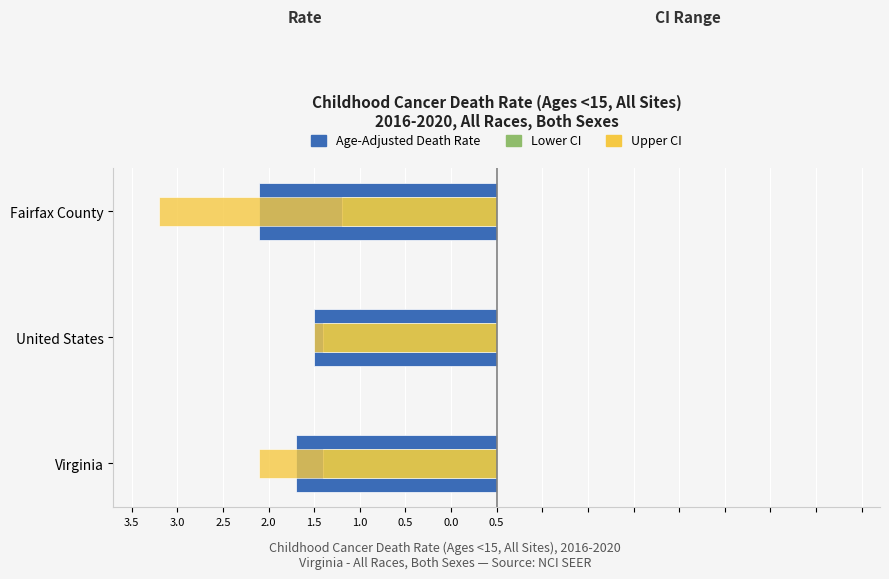

Which series has the widest spread of values?

Upper CI